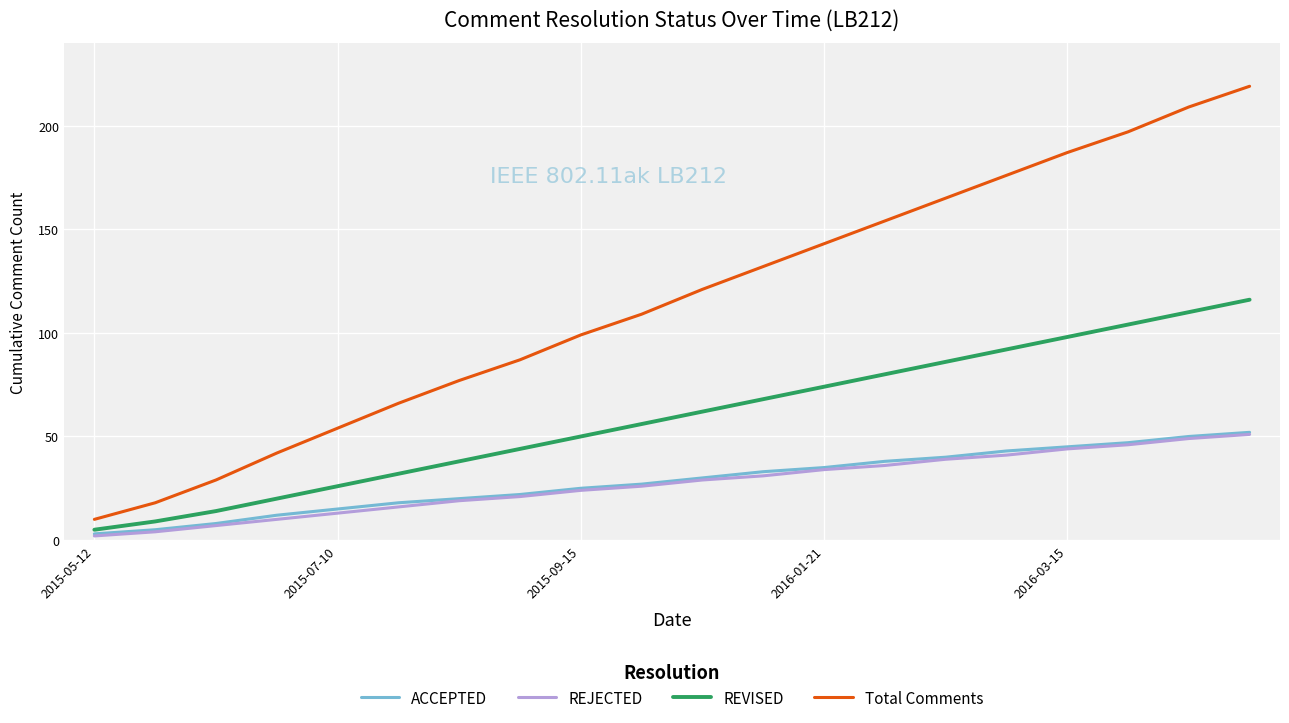

What is the maximum value shown in the chart?

219